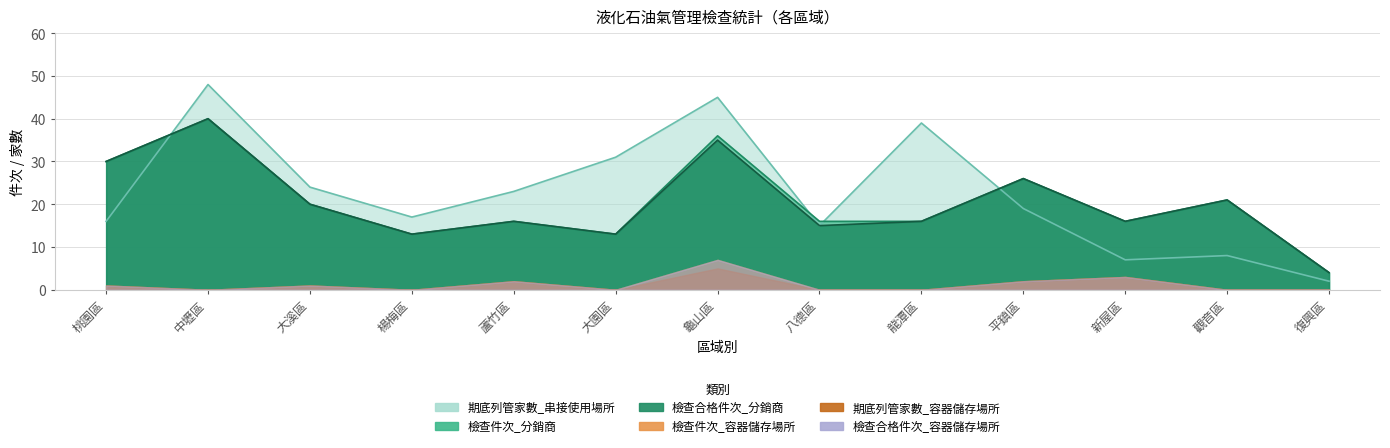

True or false: 檢查件次_分銷商 and 檢查合格件次_分銷商 intersect in this chart.

False